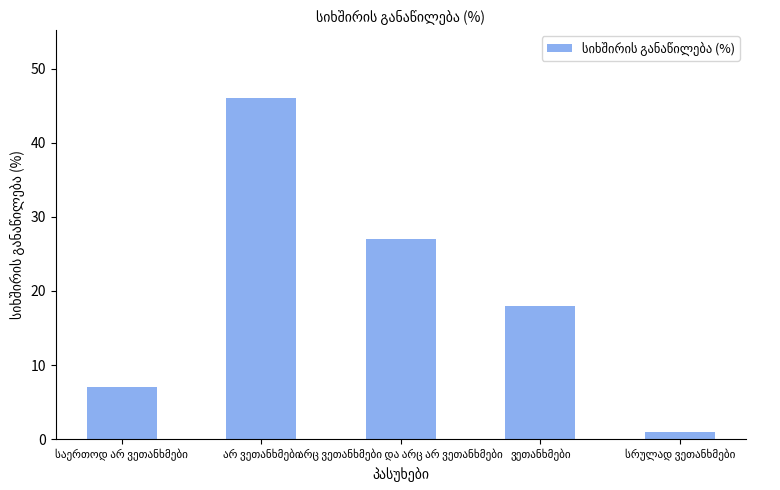

What is the difference between the maximum and minimum values?

45